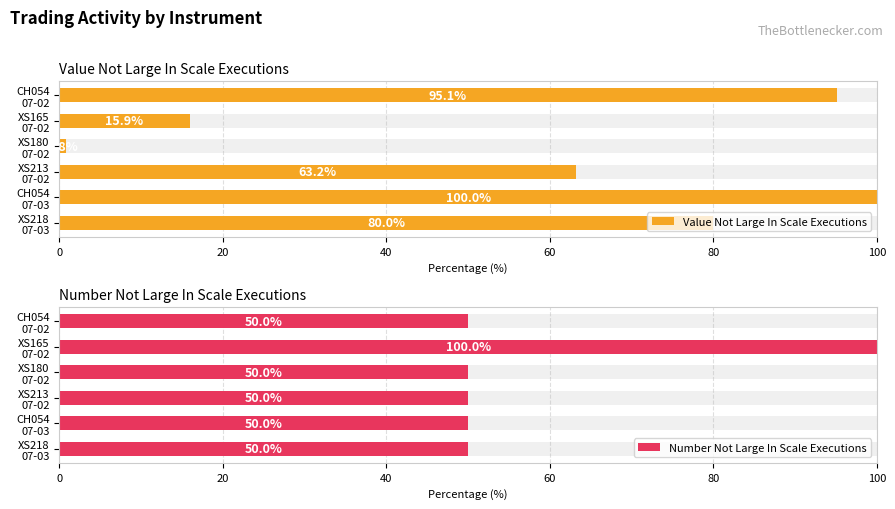

The Value Not Large In Scale Executions series shows 1.5 at XS180 07-02. True or false?

False